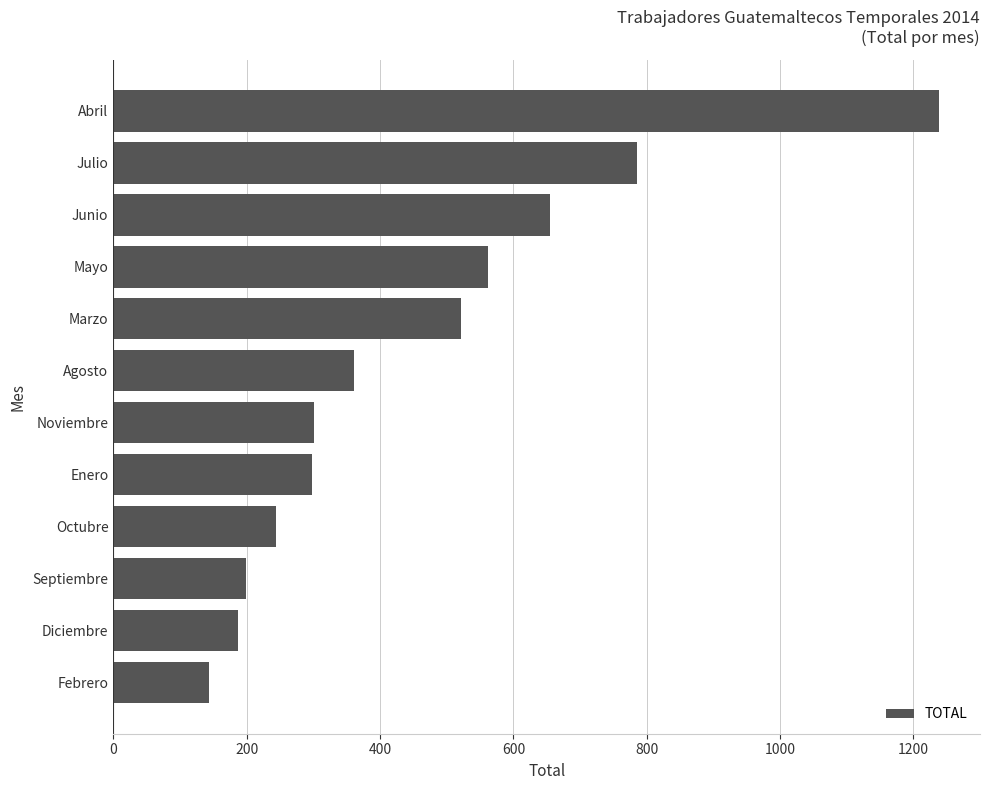

The value at Noviembre is 432. True or false?

False